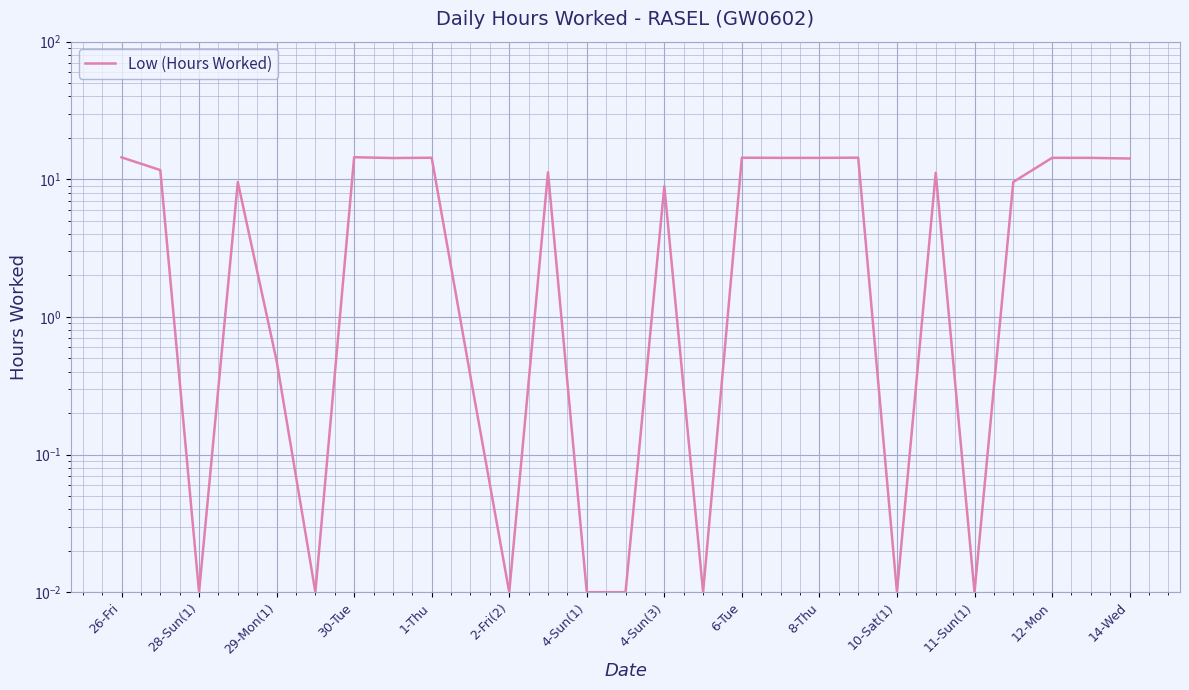

Reading left to right, what are all the values shown in this chart?

14.4	11.7	0.0	9.5	0.5	0.0	14.5	14.3	14.3	0.4	0.0	11.2	0.0	0.0	8.9	0.0	14.3	14.3	14.3	14.4	0.0	11.2	0.0	9.6	14.3	14.3	14.2